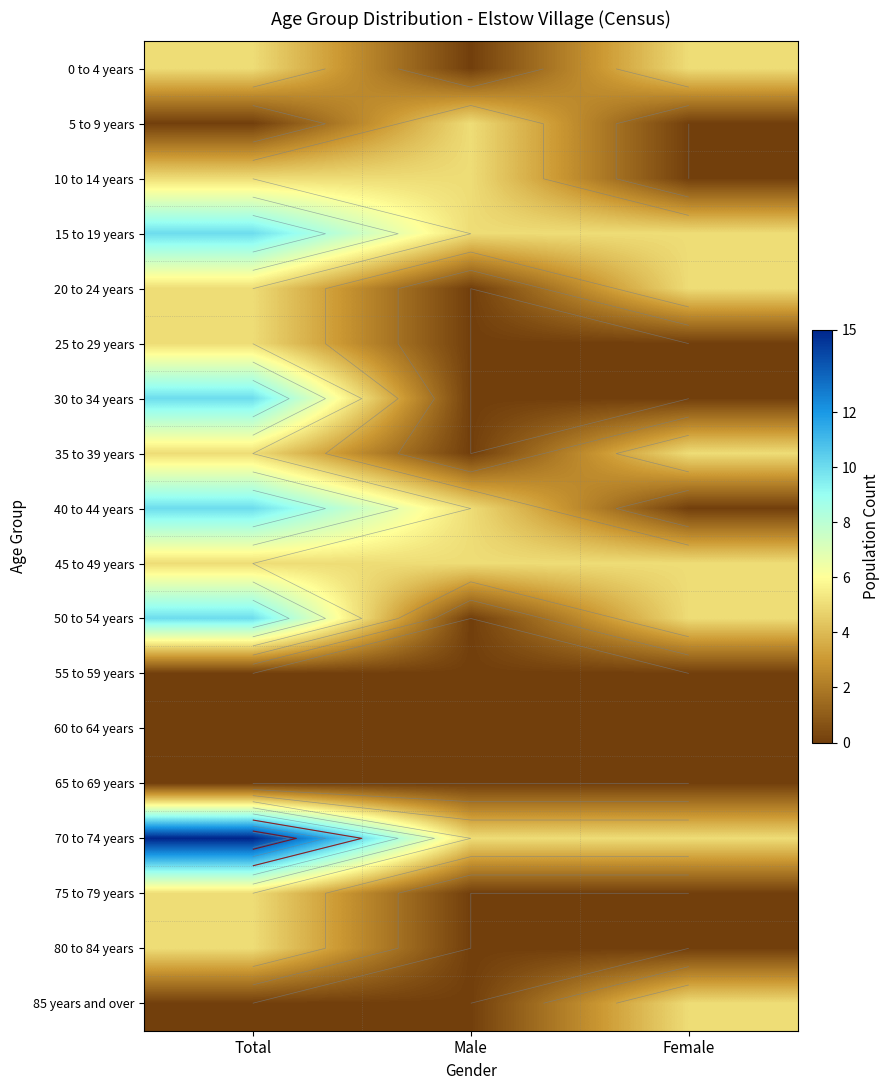

At which label does 50 to 54 years reach its minimum?

Male